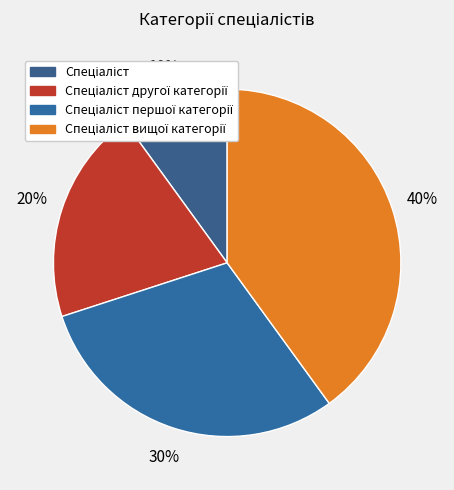

Which slice is the largest?

Спеціаліст вищої категорії